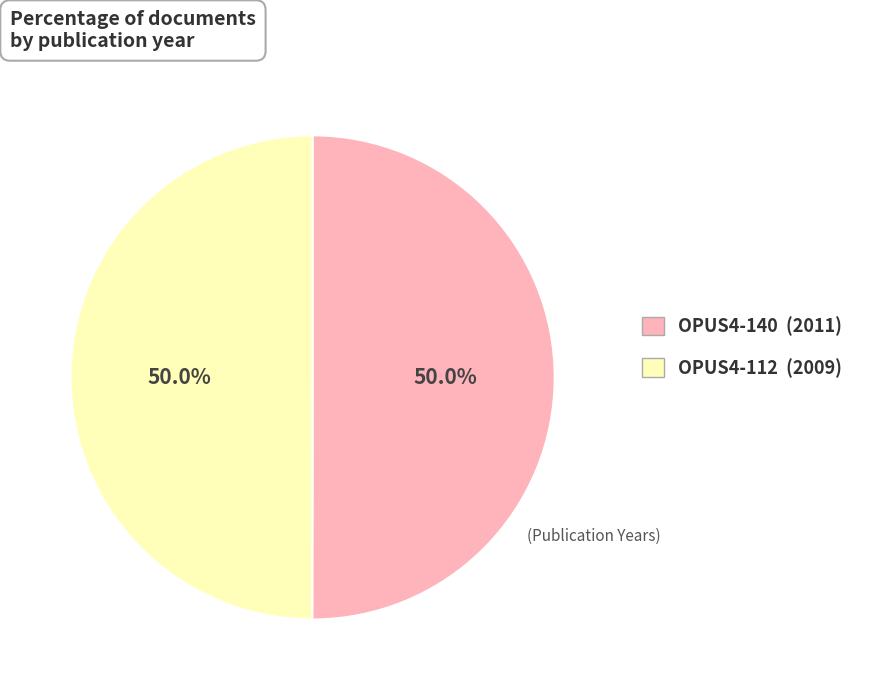

Is it true that OPUS4-112 is 50% of the pie?

True